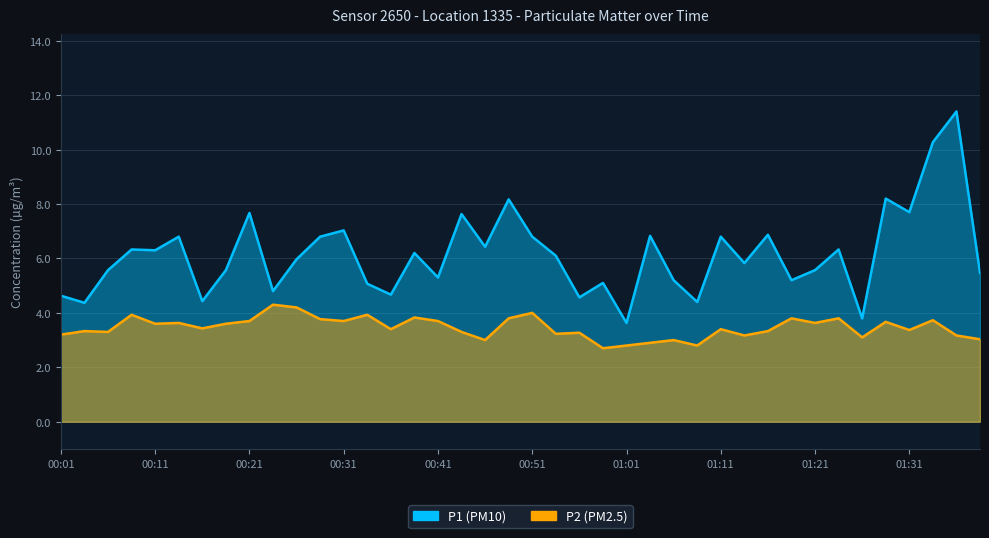

Where does the P1 series first go above 6?

00:09